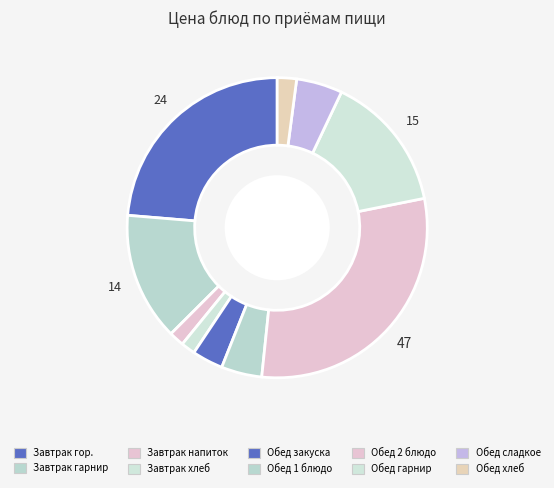

Which slice is the largest?

2 блюдо